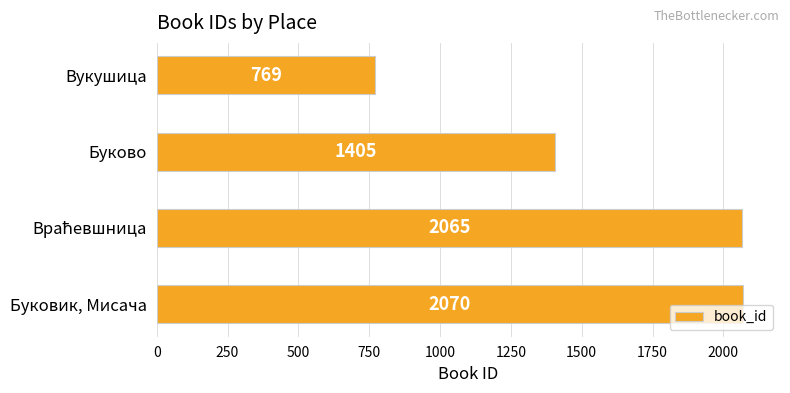

Which has a higher value, Буковик, Мисача or Вукушица?

Буковик, Мисача